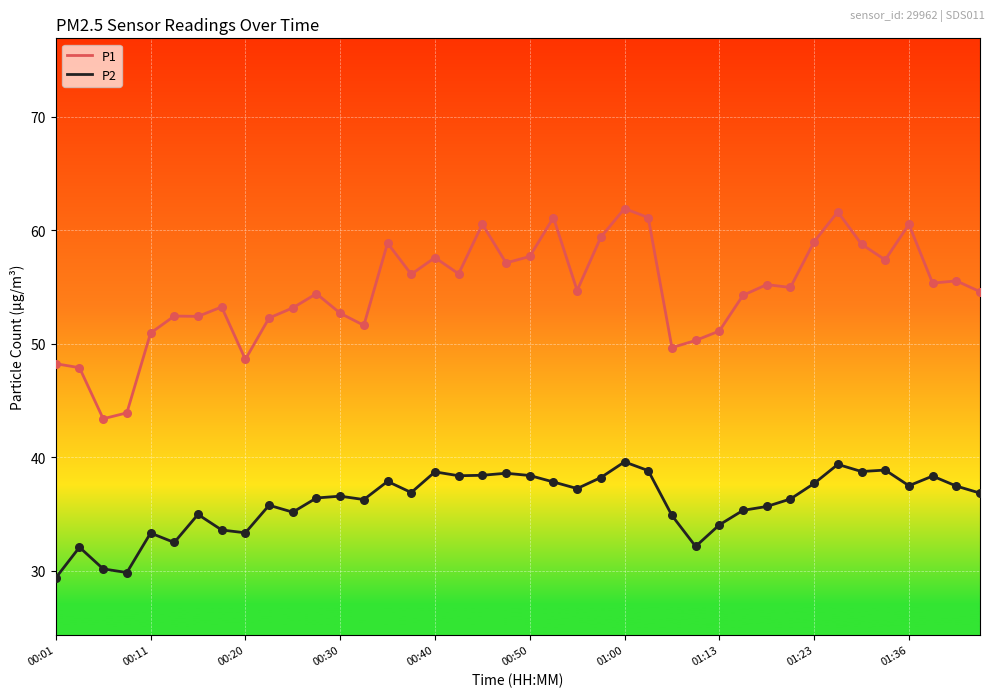

Which series has the largest total across all categories?

P1